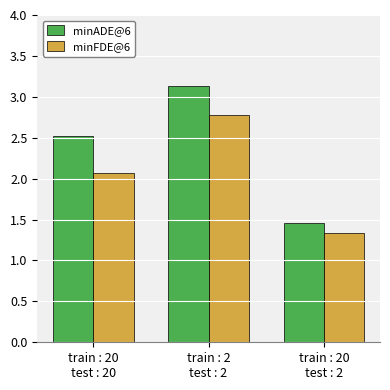

Rank the series by their average value, from lowest to highest.

minFDE@6, minADE@6